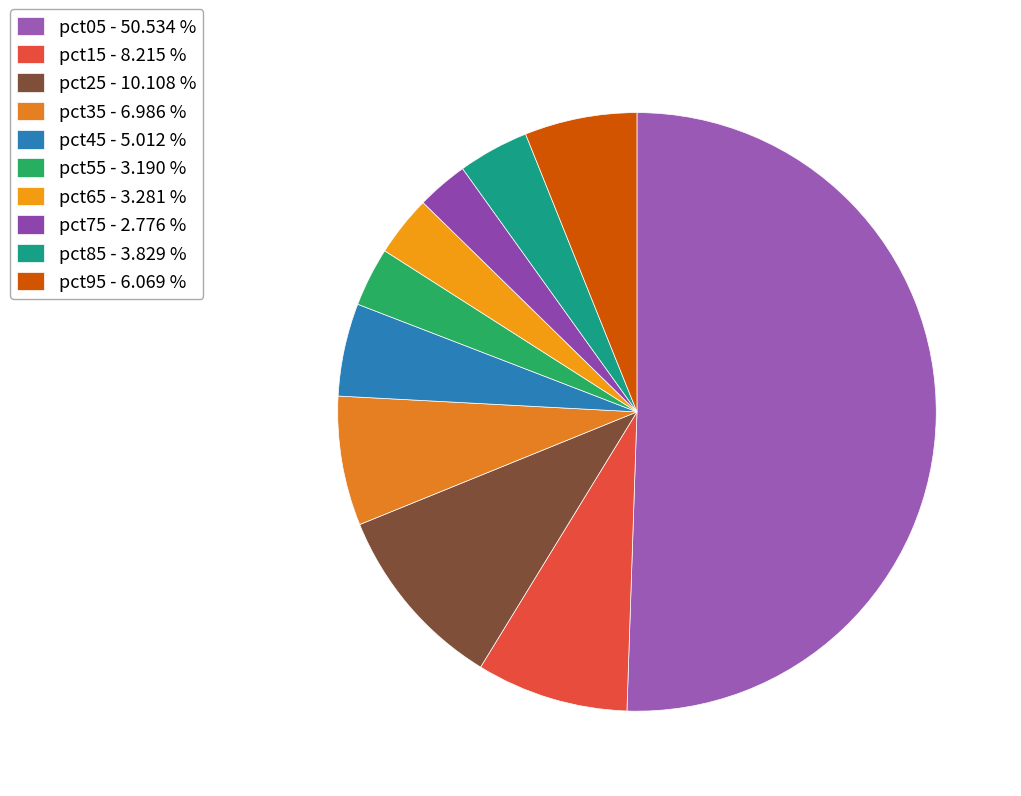

True or false: pct05 accounts for 51% of the total.

True